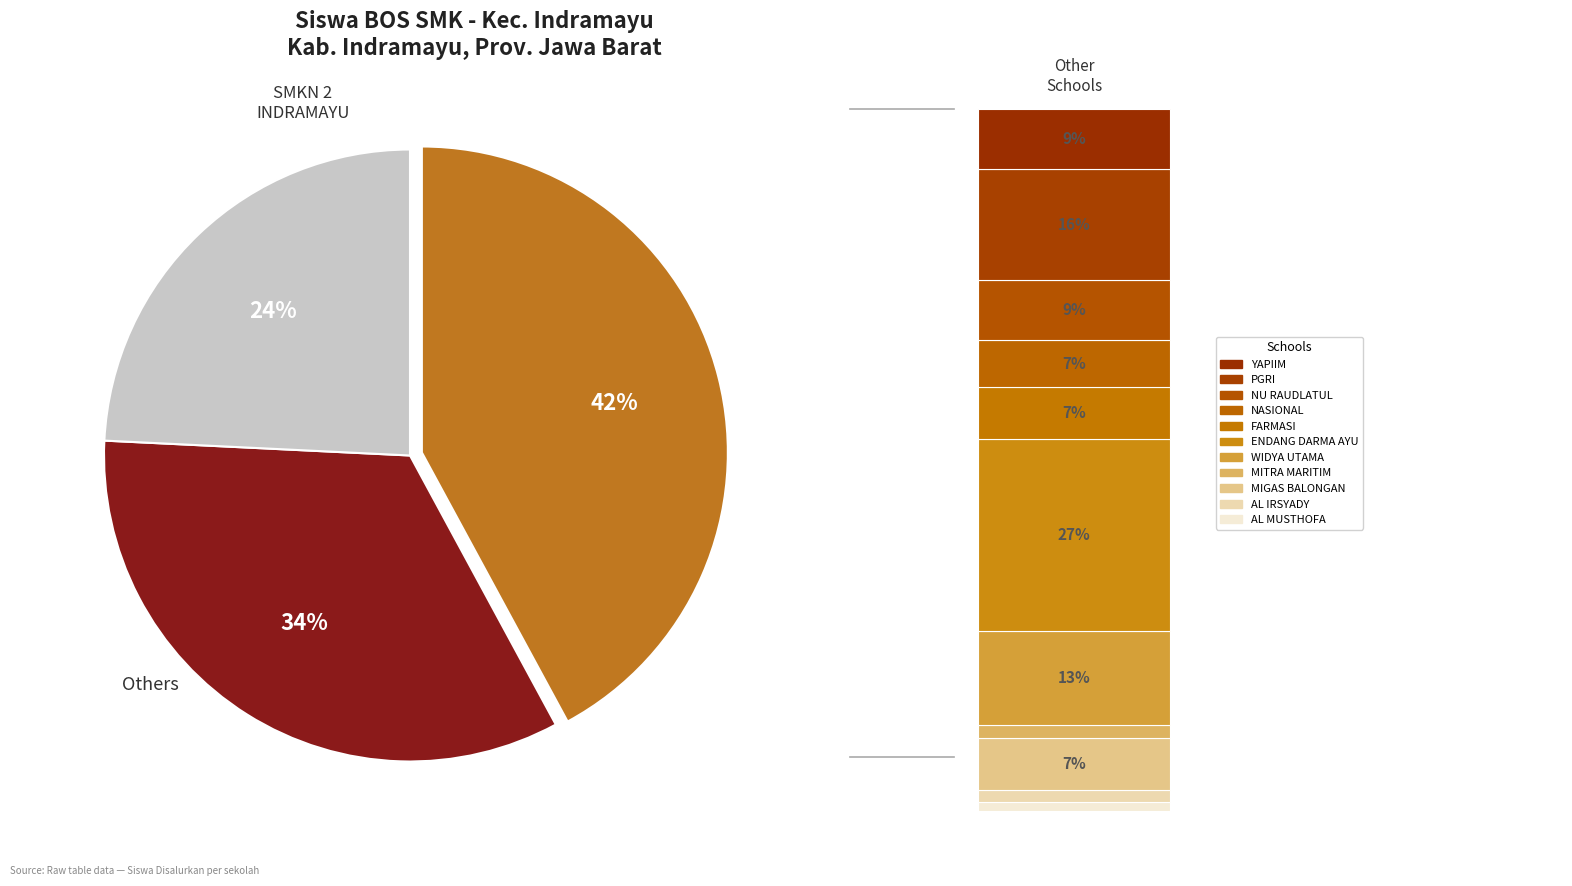

Is it true that SMK MIGAS BALONGAN INDRAMAYU is 1% of the pie?

False